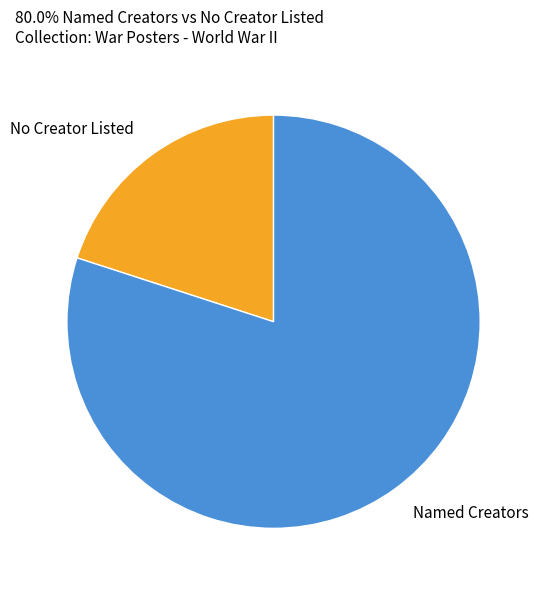

Rank the categories by value from lowest to highest.

No Creator Listed, Named Creators